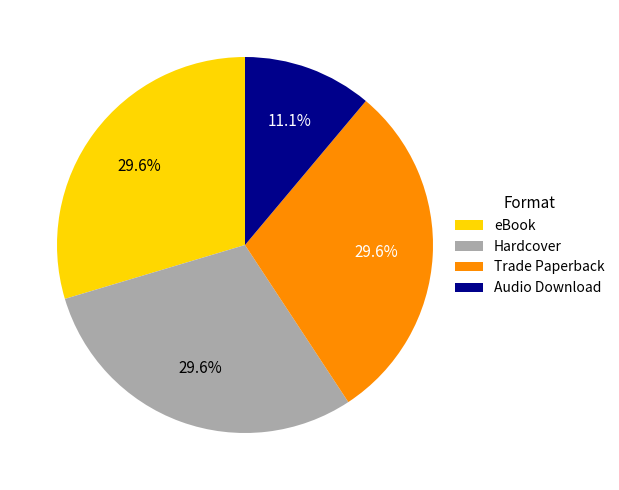

True or false: Hardcover accounts for 30% of the total.

True